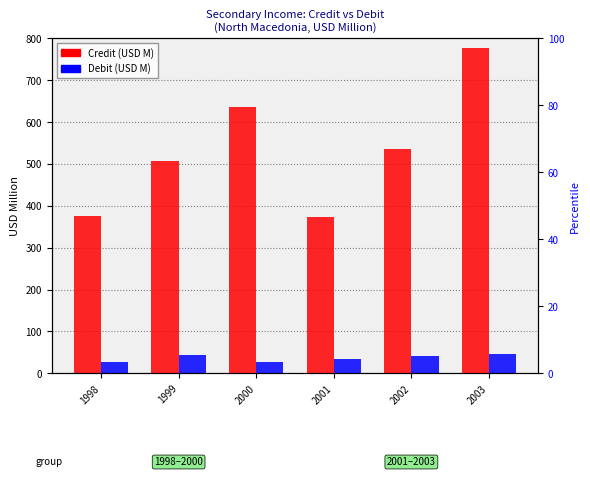

Which category has the lowest value in the Credit series?

2001